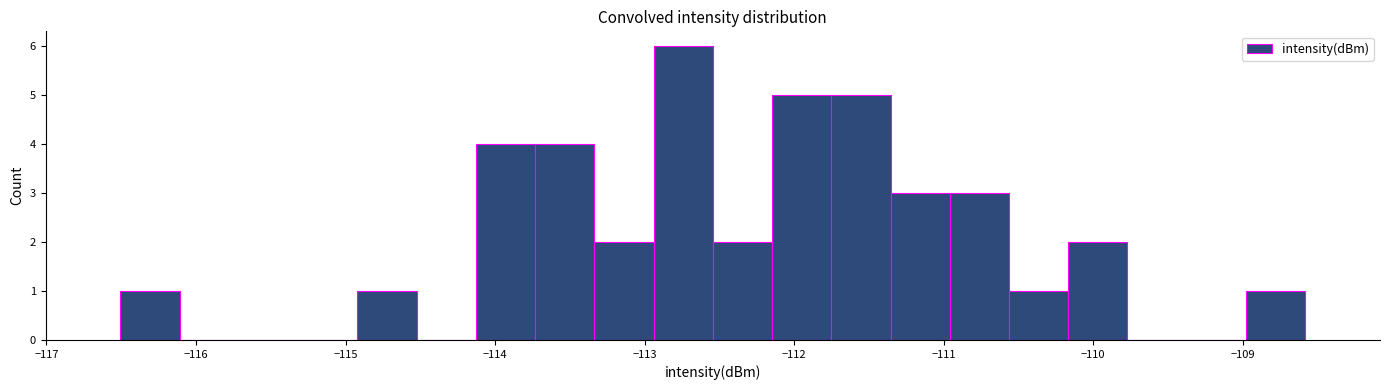

Read against the x-axis, roughly where is the centre of the tallest bar?

-112.7